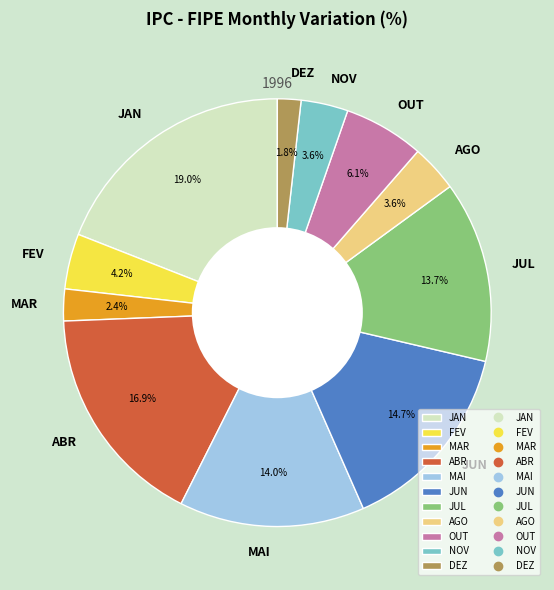

Is the sum of AGO and ABR greater than half?

No